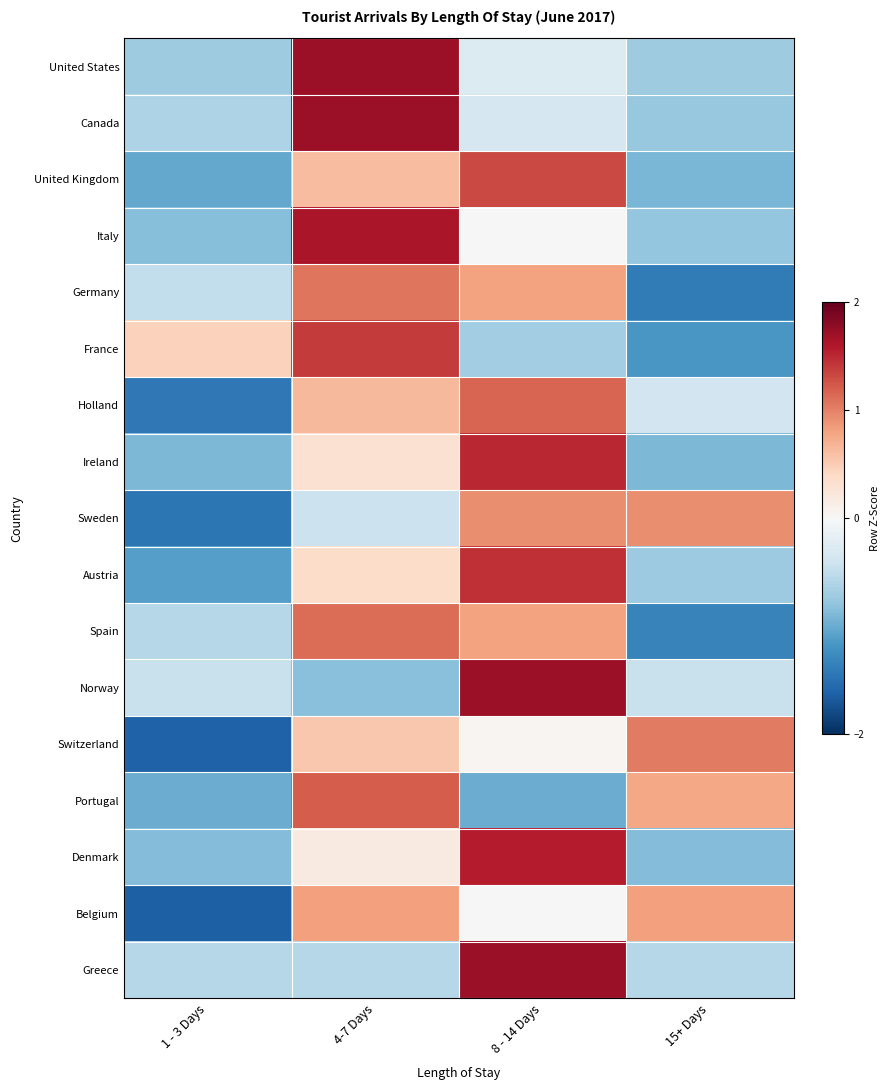

Reading left to right, what are all the values shown in this chart?

United States: 1 - 3 Days=-0.7	4-7 Days=1.7	8 - 14 Days=-0.3	15+ Days=-0.7
Canada: 1 - 3 Days=-0.6	4-7 Days=1.7	8 - 14 Days=-0.3	15+ Days=-0.8
United Kingdom: 1 - 3 Days=-1.0	4-7 Days=0.6	8 - 14 Days=1.3	15+ Days=-0.9
Italy: 1 - 3 Days=-0.9	4-7 Days=1.6	8 - 14 Days=-0.0	15+ Days=-0.8
Germany: 1 - 3 Days=-0.5	4-7 Days=1.1	8 - 14 Days=0.8	15+ Days=-1.4
France: 1 - 3 Days=0.5	4-7 Days=1.4	8 - 14 Days=-0.7	15+ Days=-1.2
Holland: 1 - 3 Days=-1.4	4-7 Days=0.7	8 - 14 Days=1.2	15+ Days=-0.4
Ireland: 1 - 3 Days=-0.9	4-7 Days=0.3	8 - 14 Days=1.5	15+ Days=-0.9
Sweden: 1 - 3 Days=-1.4	4-7 Days=-0.4	8 - 14 Days=0.9	15+ Days=0.9
Austria: 1 - 3 Days=-1.1	4-7 Days=0.4	8 - 14 Days=1.5	15+ Days=-0.7
Spain: 1 - 3 Days=-0.6	4-7 Days=1.1	8 - 14 Days=0.8	15+ Days=-1.3
Norway: 1 - 3 Days=-0.4	4-7 Days=-0.8	8 - 14 Days=1.7	15+ Days=-0.4
Switzerland: 1 - 3 Days=-1.6	4-7 Days=0.5	8 - 14 Days=0.0	15+ Days=1.0
Portugal: 1 - 3 Days=-1.0	4-7 Days=1.2	8 - 14 Days=-1.0	15+ Days=0.8
Denmark: 1 - 3 Days=-0.9	4-7 Days=0.2	8 - 14 Days=1.6	15+ Days=-0.9
Belgium: 1 - 3 Days=-1.6	4-7 Days=0.8	8 - 14 Days=0.0	15+ Days=0.8
Greece: 1 - 3 Days=-0.6	4-7 Days=-0.6	8 - 14 Days=1.7	15+ Days=-0.6